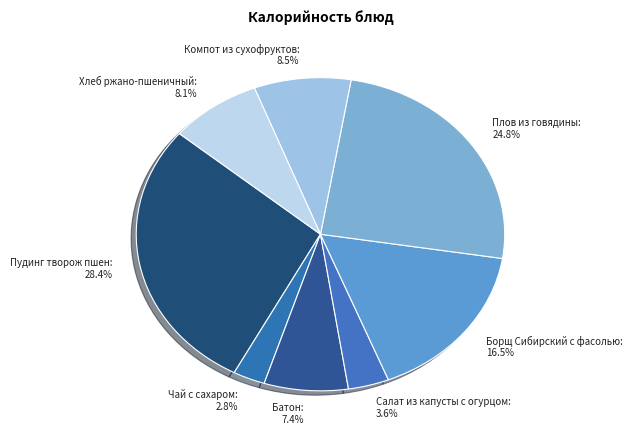

How many segments does this pie chart have?

8